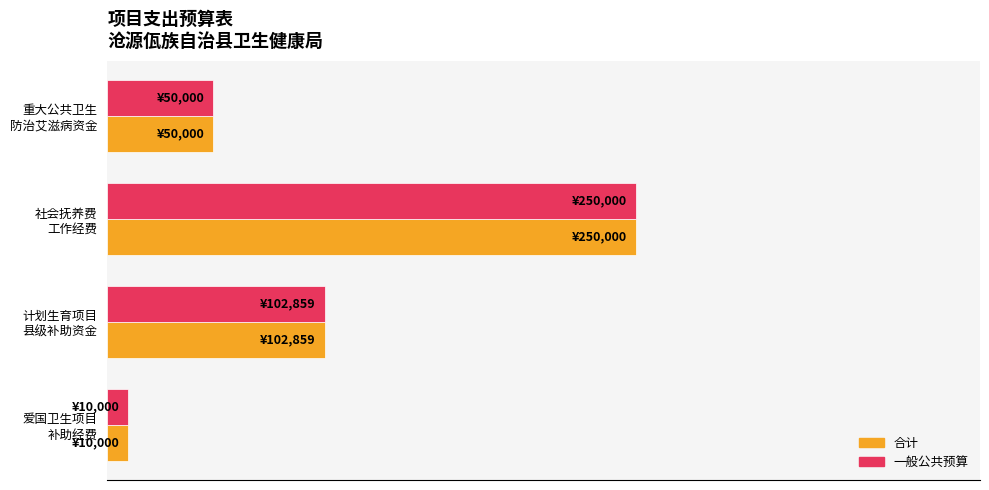

What is the average value of the 合计 series?

25.0